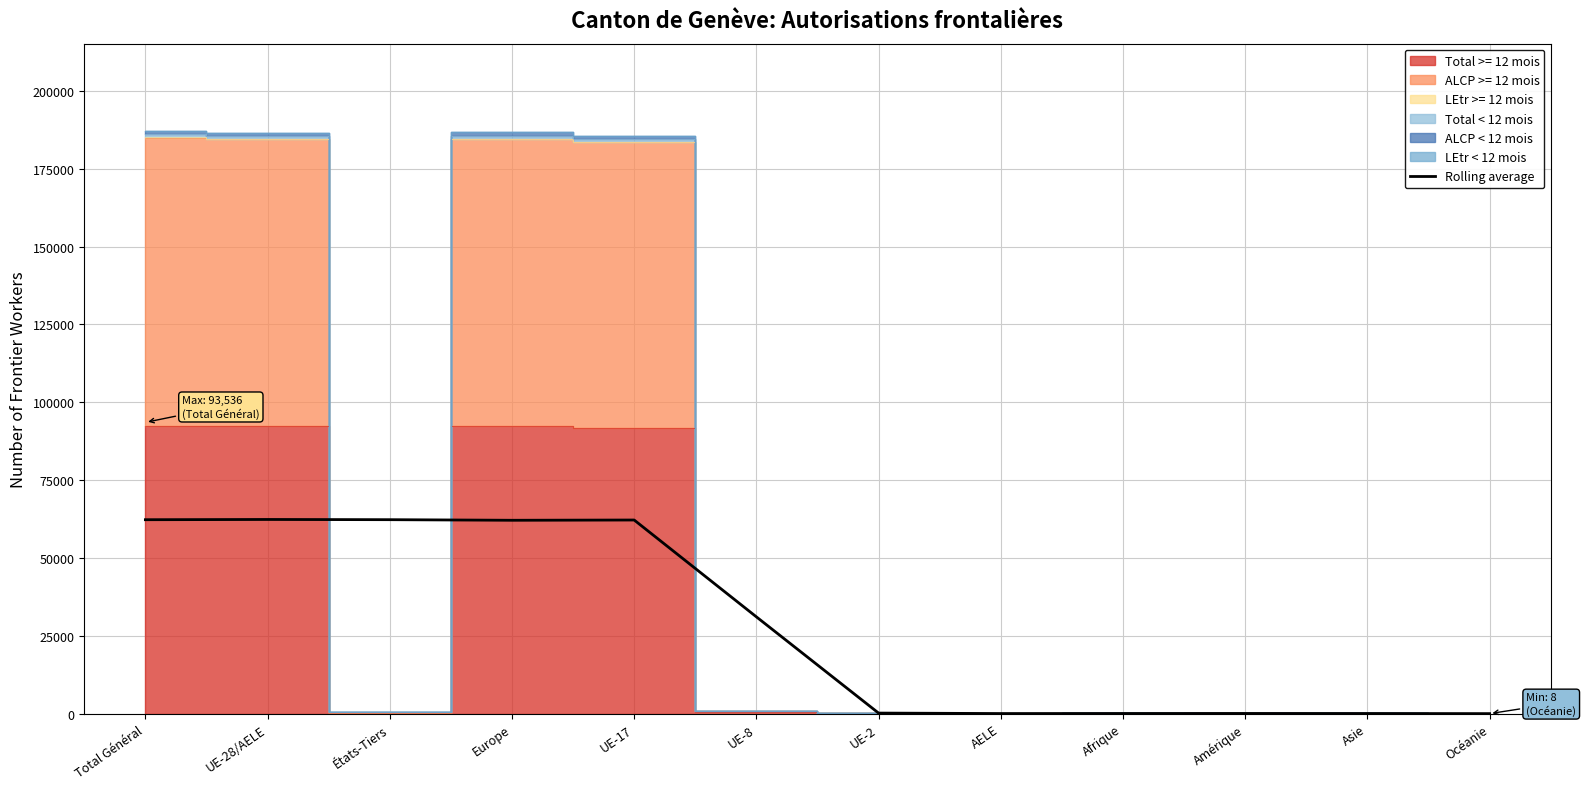

At which category does the data reach its first local valley?

Europe